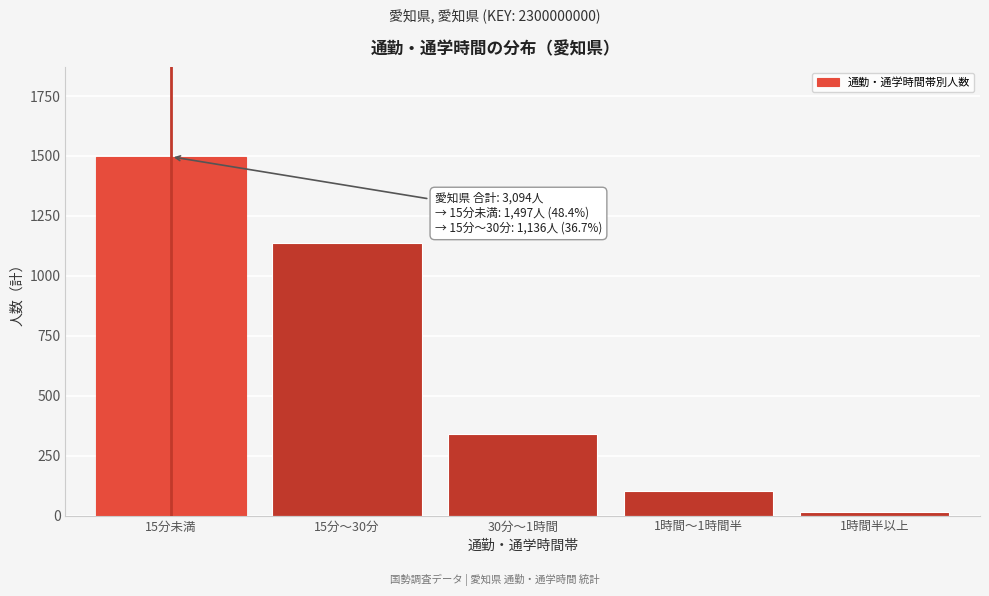

Reading left to right, list all the values displayed in this chart.

1497	1136	342	104	15